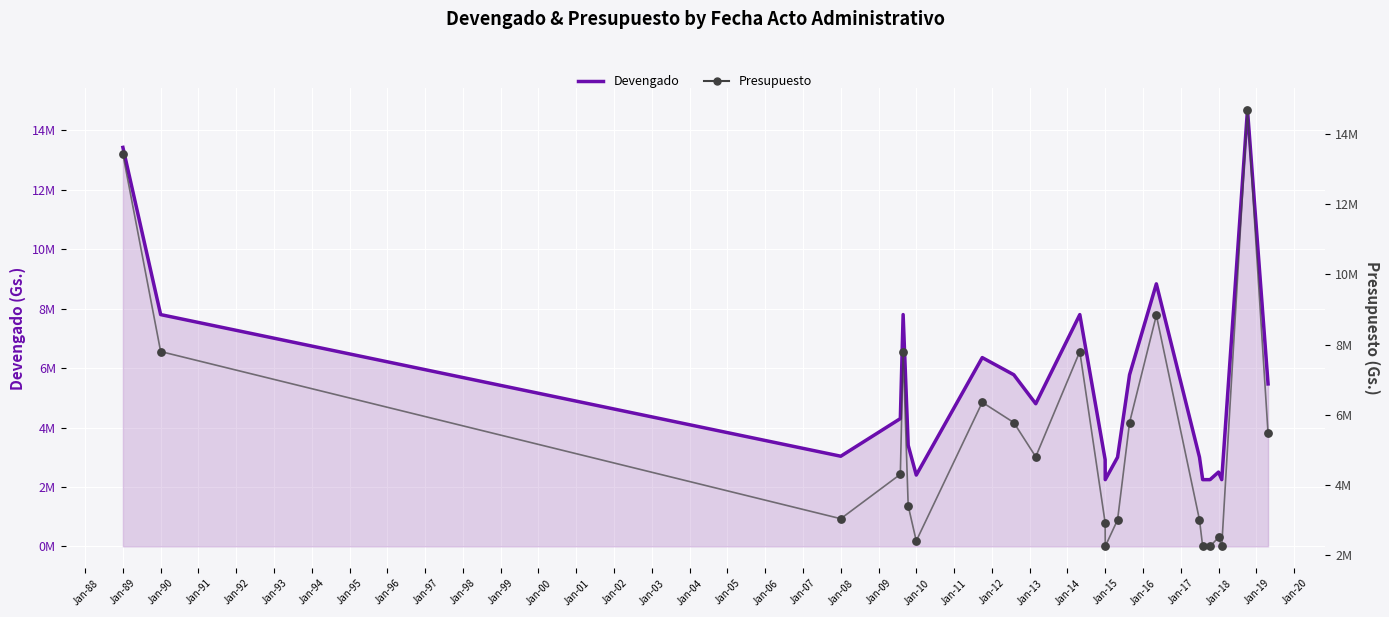

Which series has the largest total across all categories?

Devengado